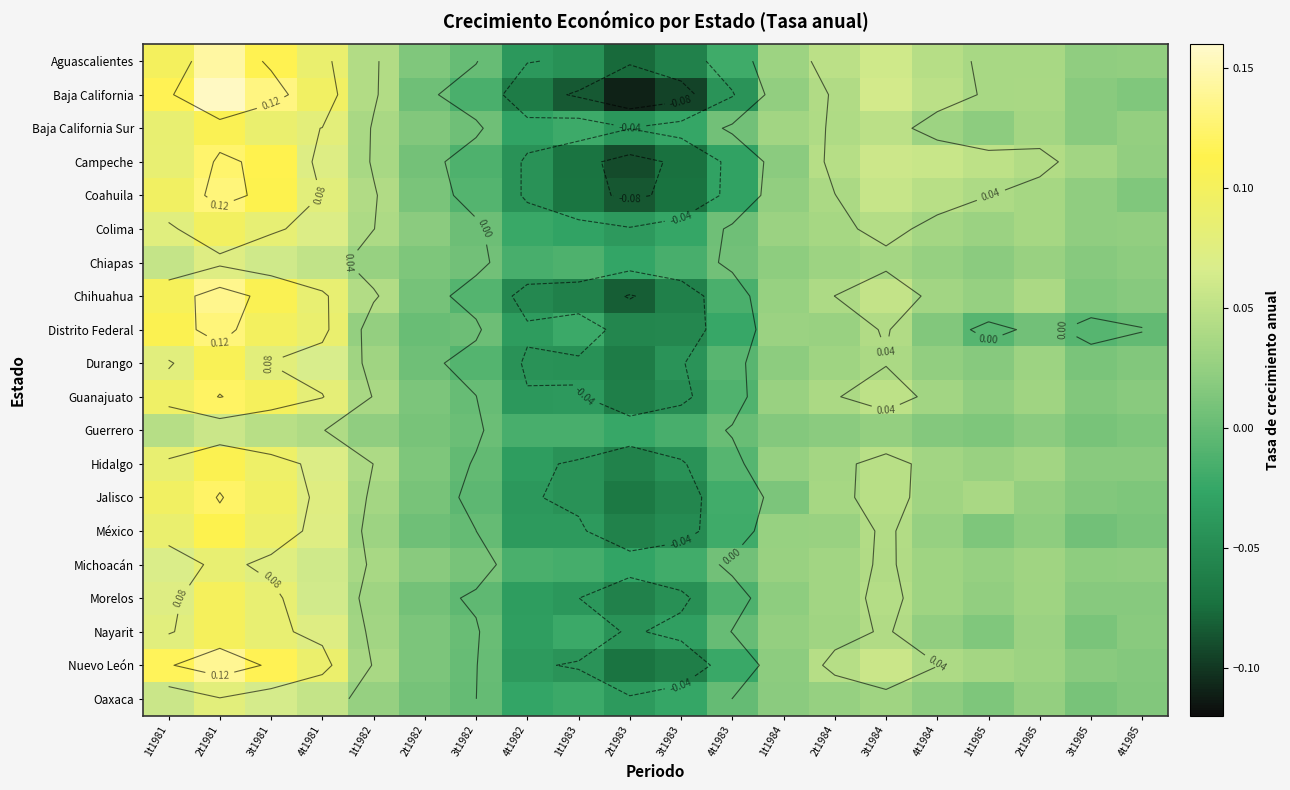

The value of Chiapas at 3t1985 is 0.0. True or false?

False